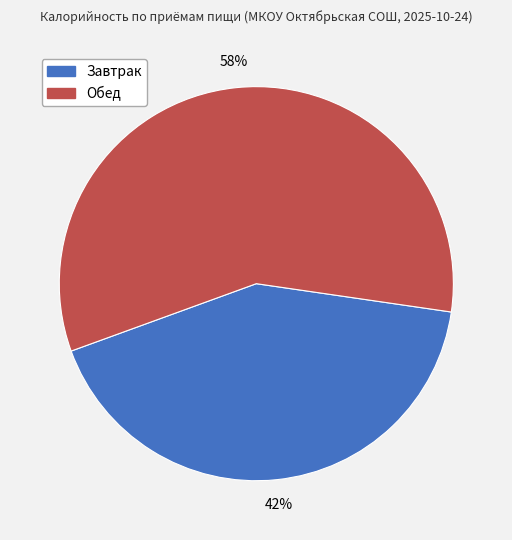

Count the number of slices in the pie.

2